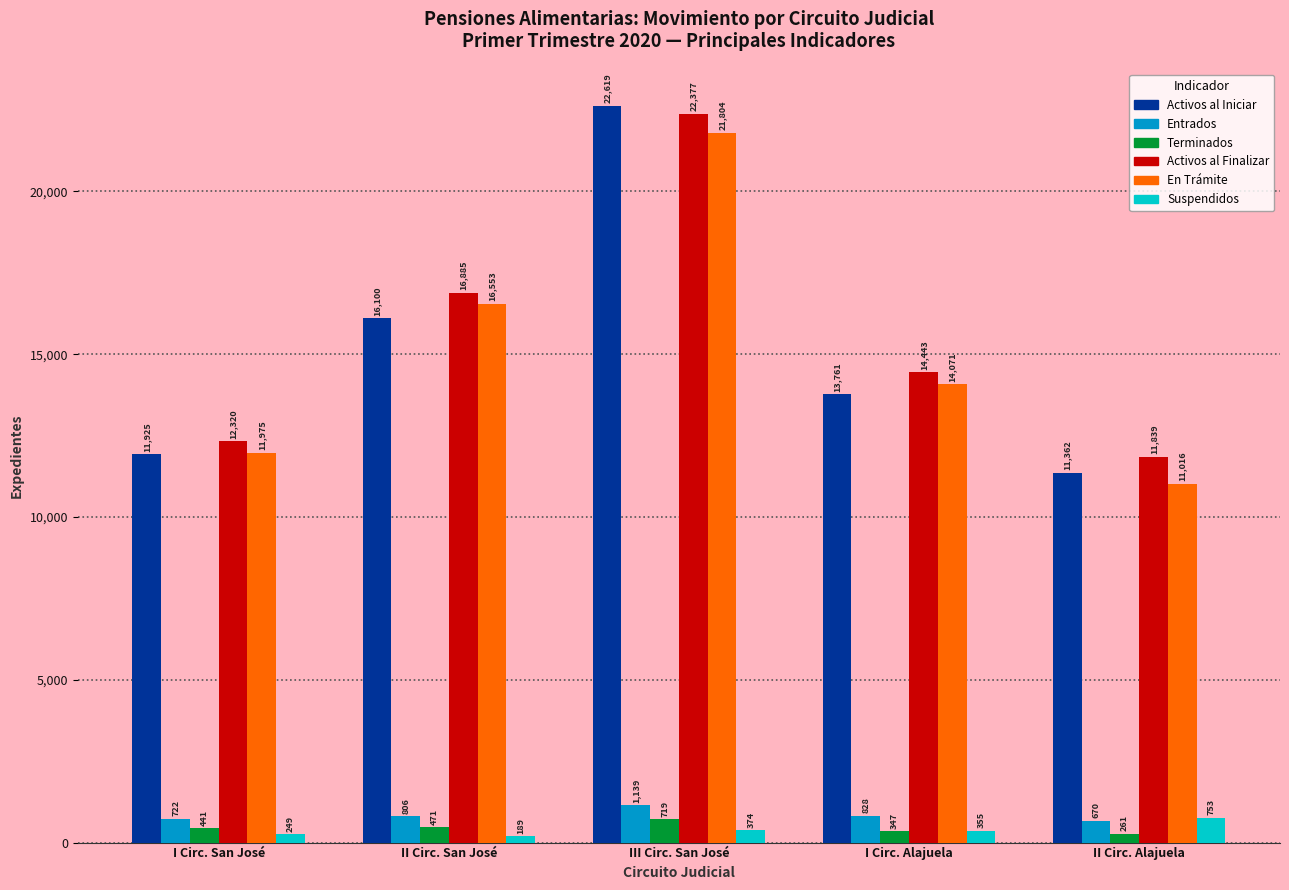

What is the average value of the Suspendidos series?

384